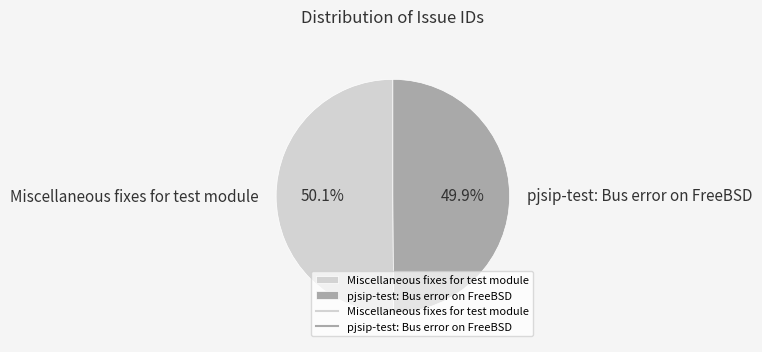

Approximately how many times larger is the value at Miscellaneous fixes for test module compared to pjsip-test: Bus error on FreeBSD?

1.0